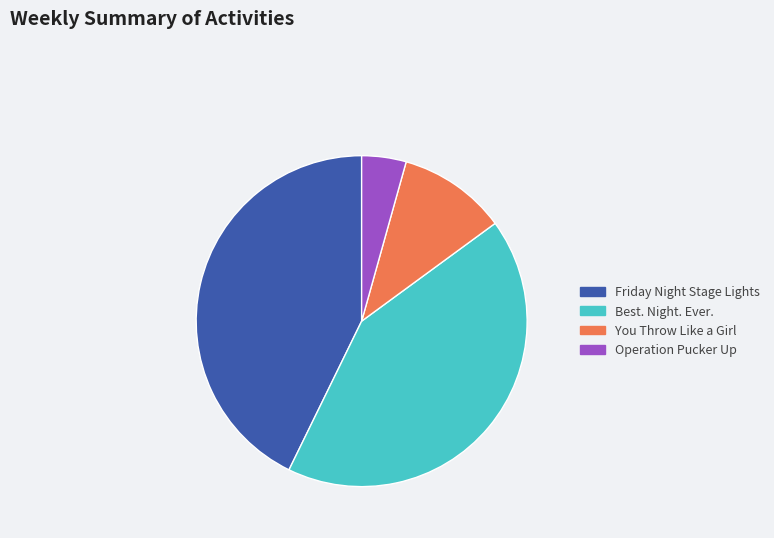

Is You Throw Like a Girl the majority of the pie?

No